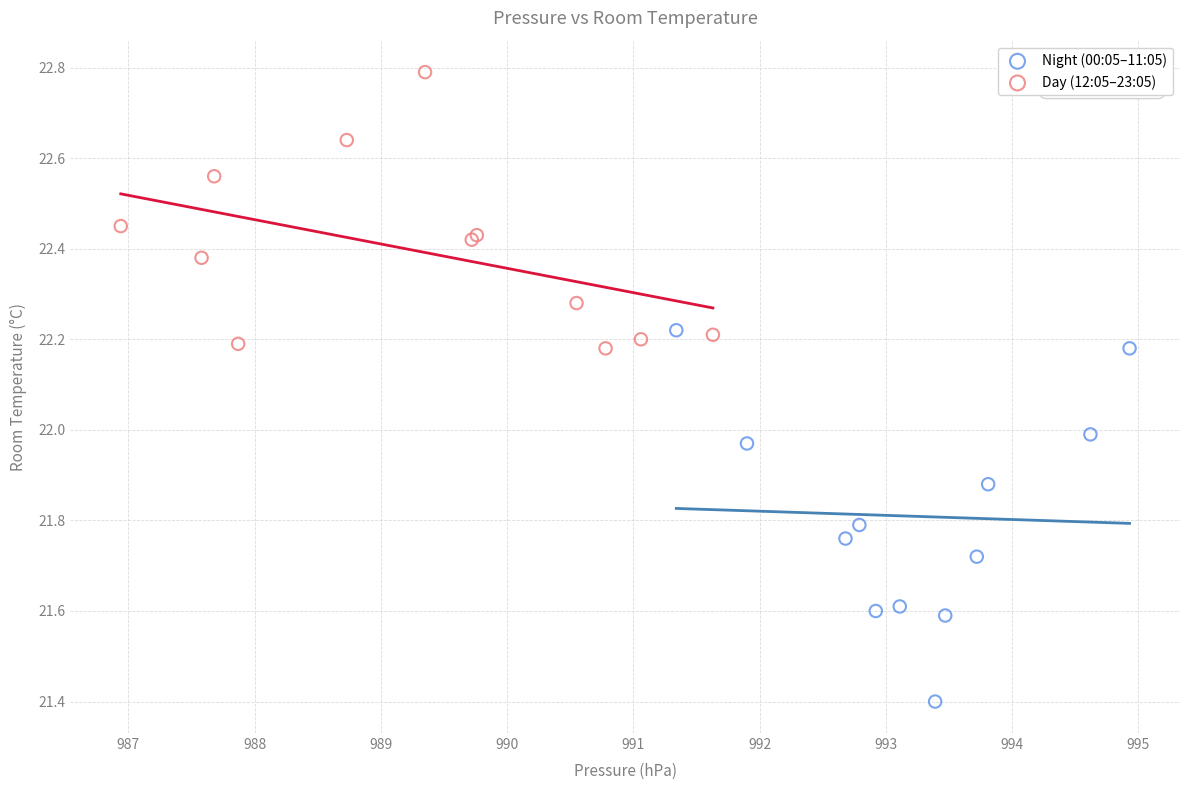

Which series reaches the minimum Y coordinate?

Night (00:05–11:05)